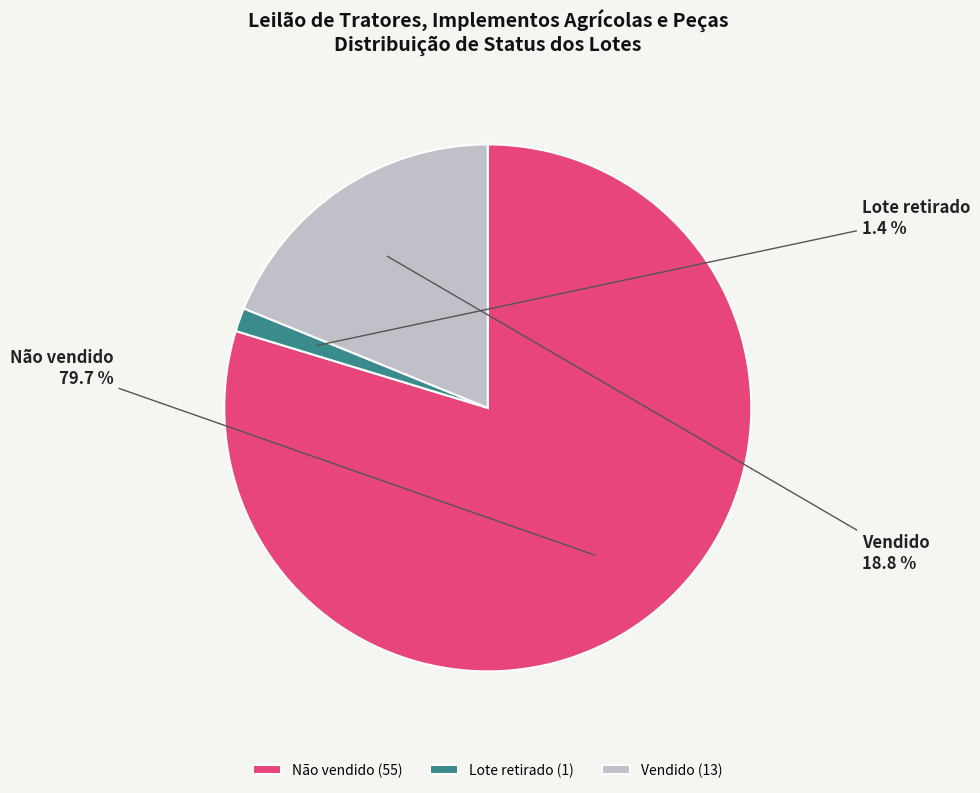

What percentage is NOT represented by Lote retirado?

98.6%